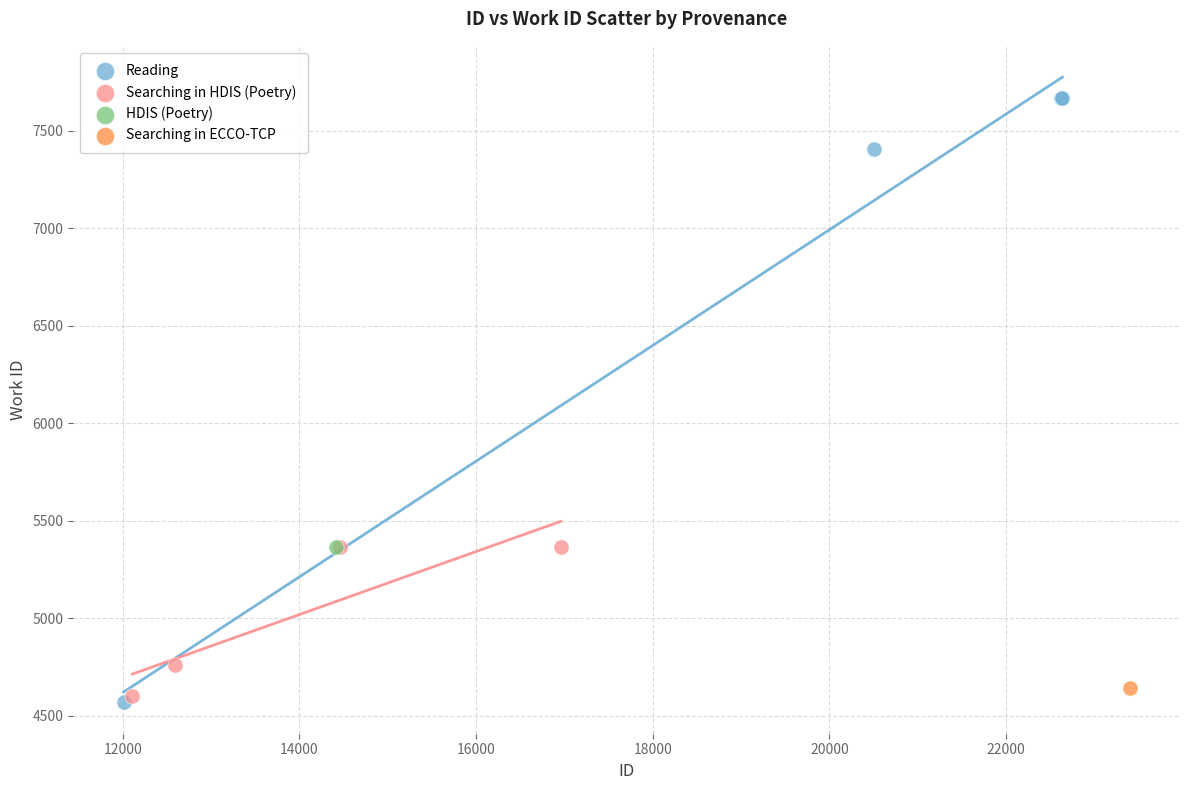

Which series contains the highest Y value?

Reading